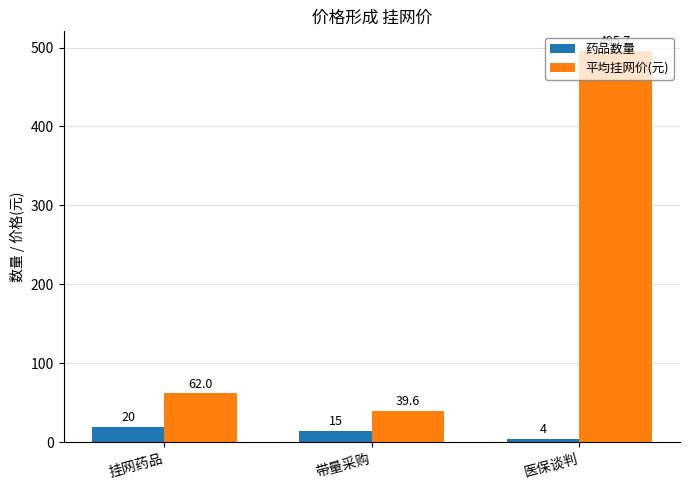

What is the label of the 3rd bar from the right?

挂网药品